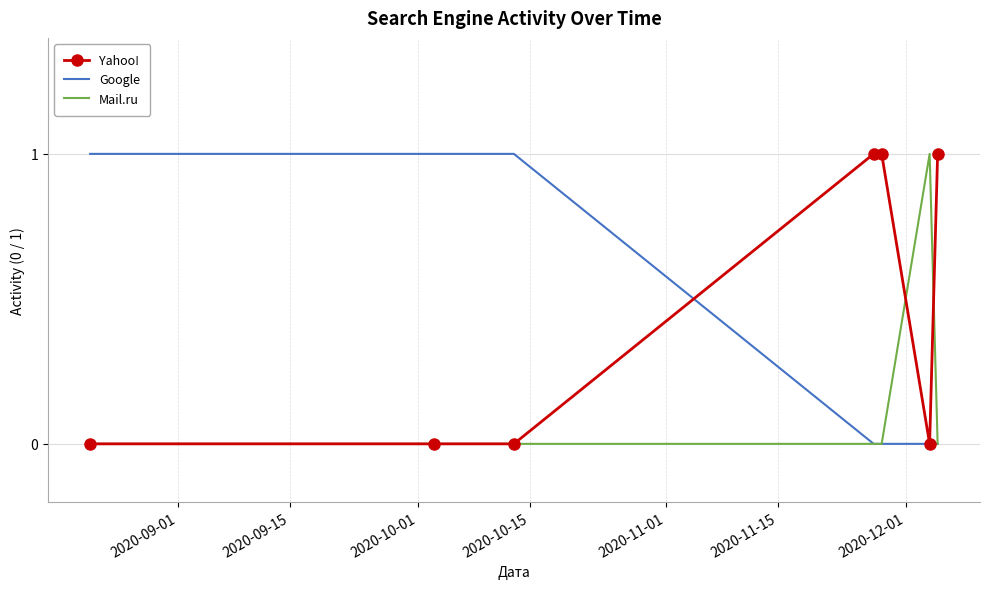

What are all the series names shown in the legend?

Yahoo!, Google, Mail.ru